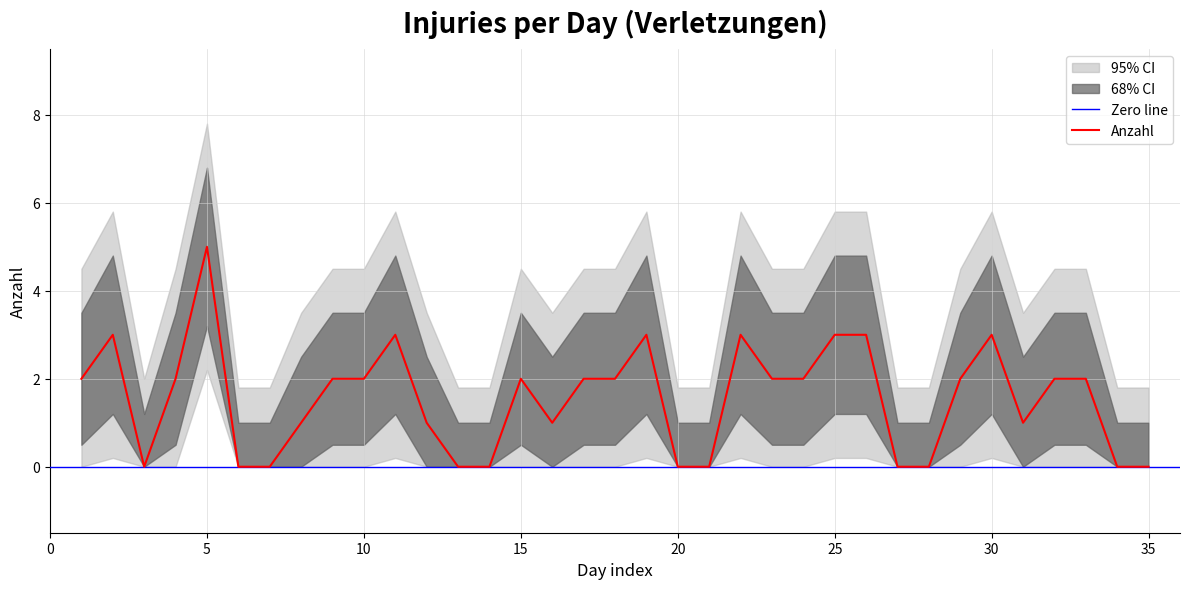

Which category has the highest value in the Anzahl series?

5